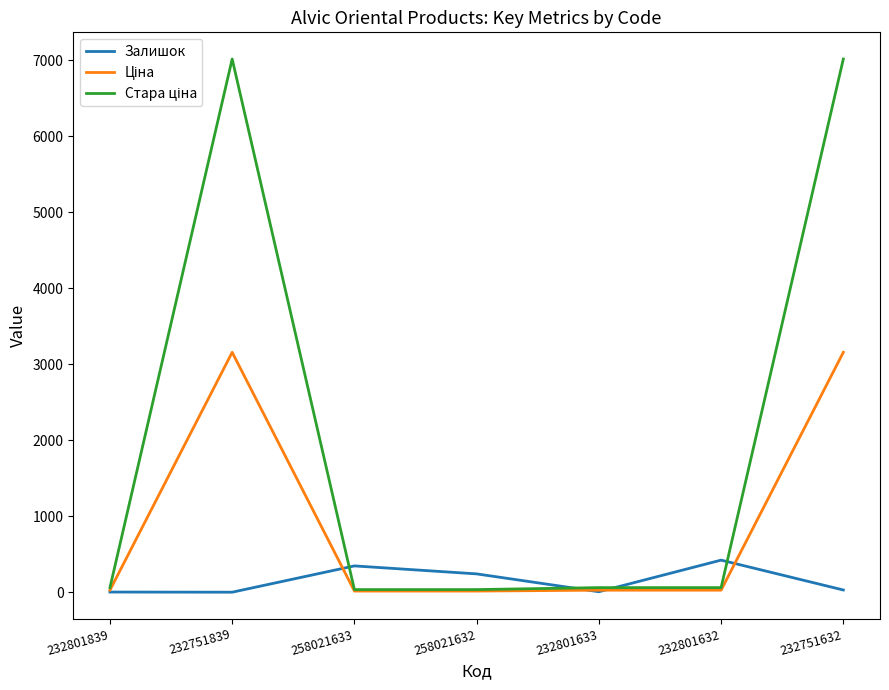

The value of Залишок at 232801632 is 423.0. True or false?

True